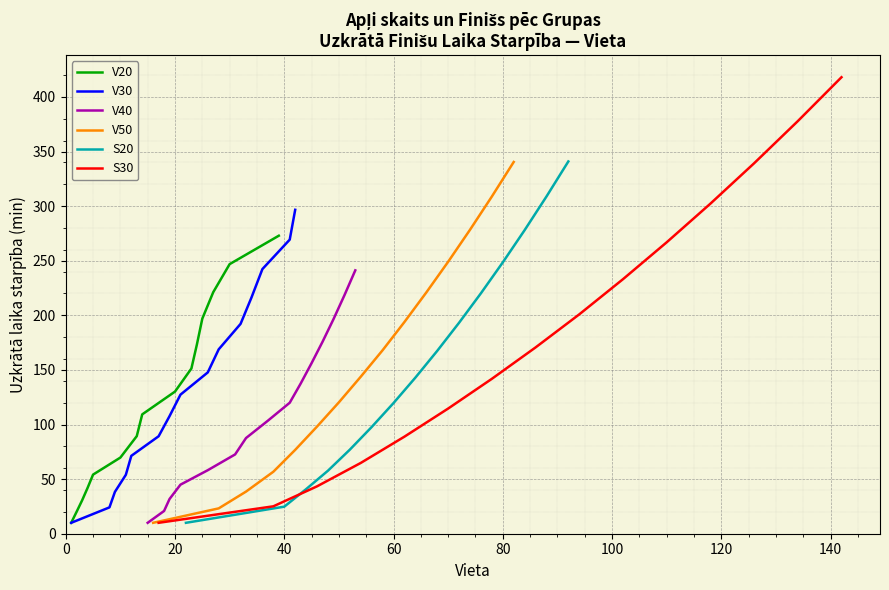

What is the spread (max minus min) of values at 100?

44.9